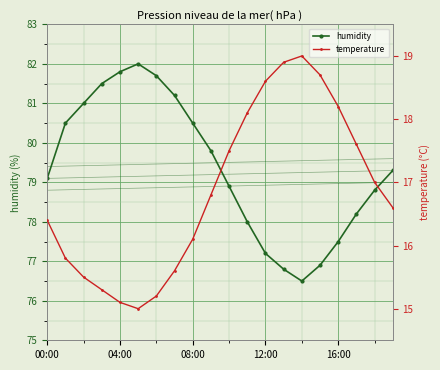

At how many categories does at least one series exceed 60?

20